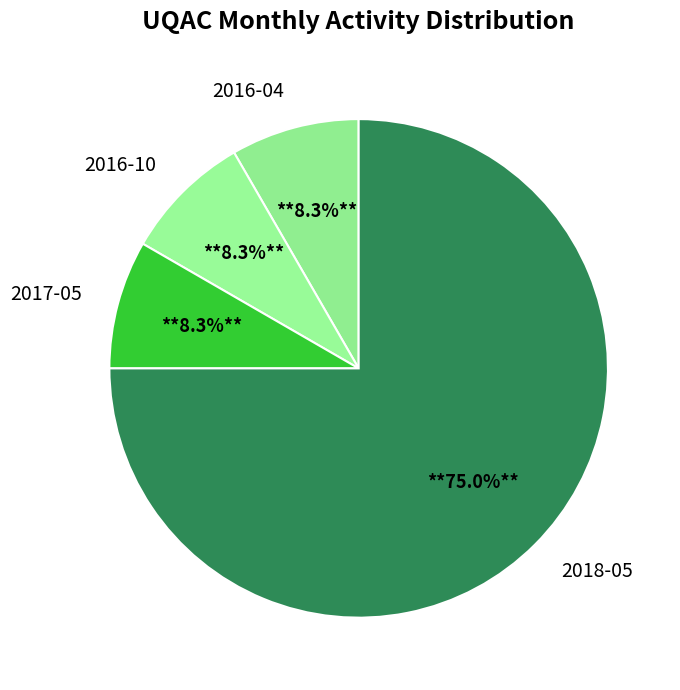

Which has a higher value, 2018-05 or 2016-04?

2018-05